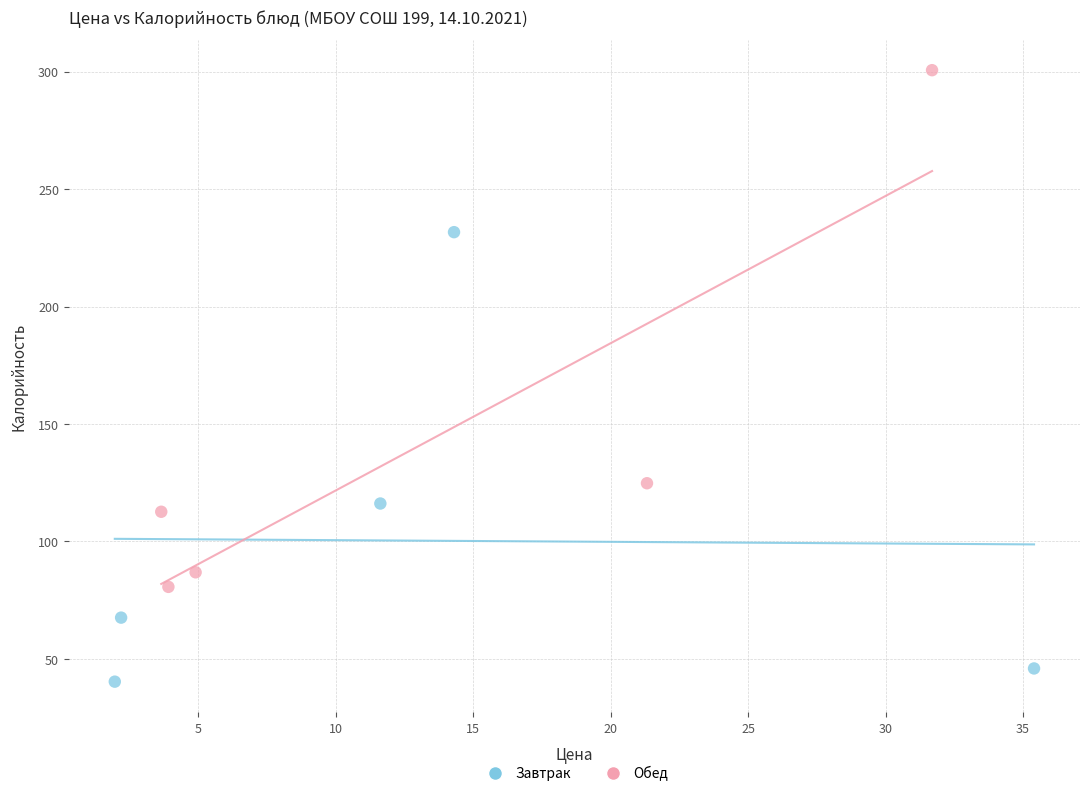

Which series contains the highest Y value?

Обед